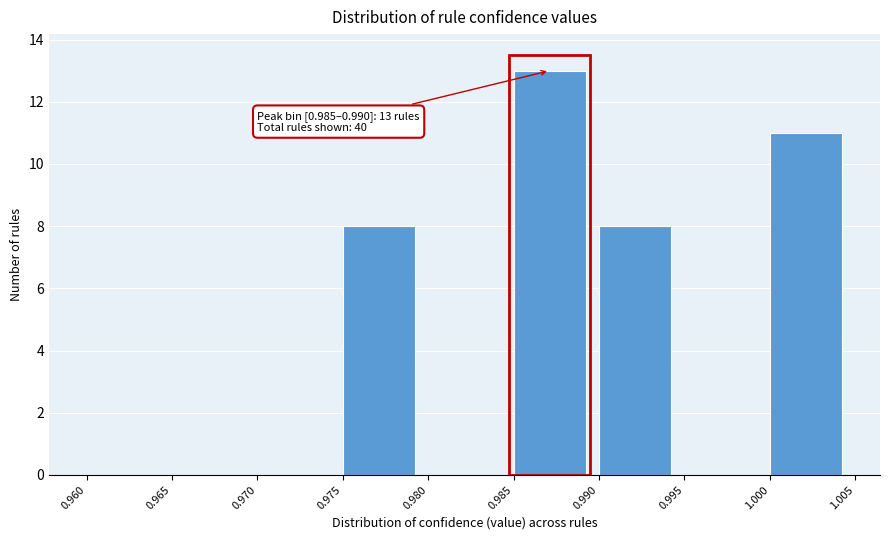

Which range on the x-axis has the tallest bar?

0.985 to 0.990